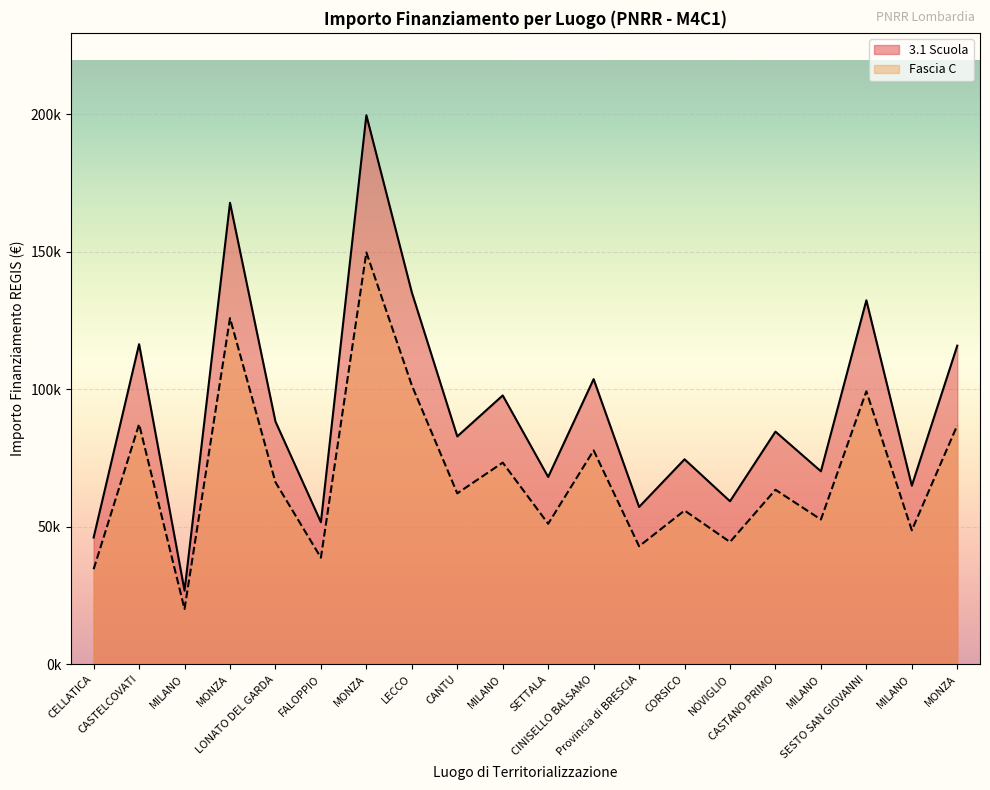

At which label does 3.1 Scuola reach its minimum?

MILANO